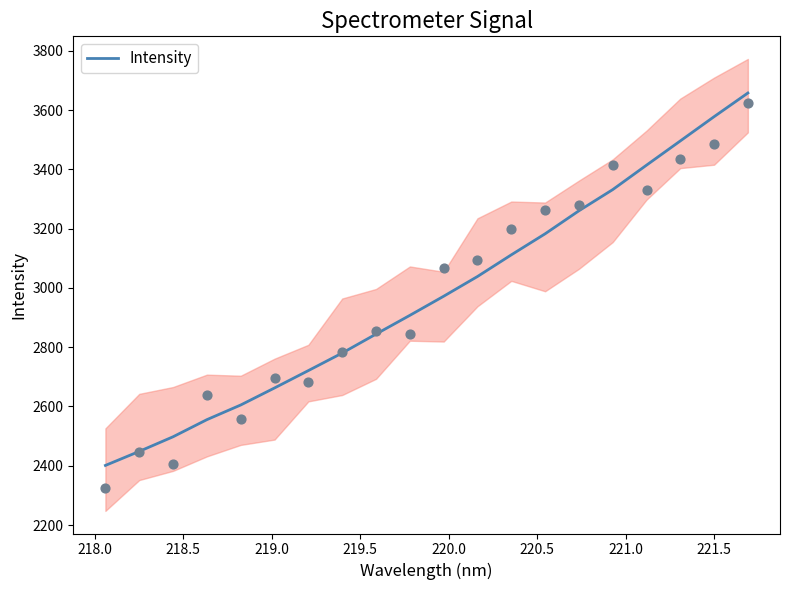

What is the highest value of the Intensity series?

3657.5